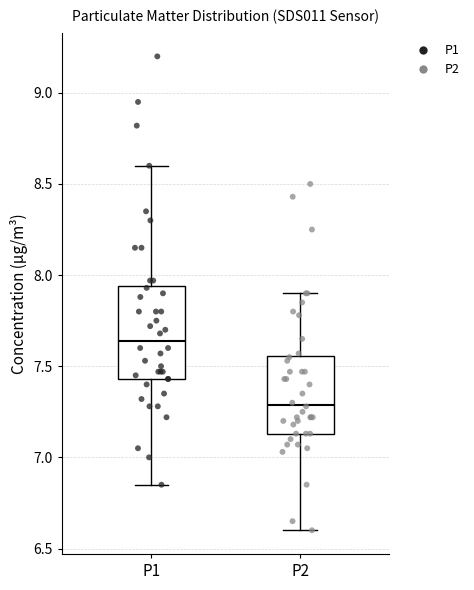

Comparing the boxes themselves (not the whiskers), which one is the tallest?

P1